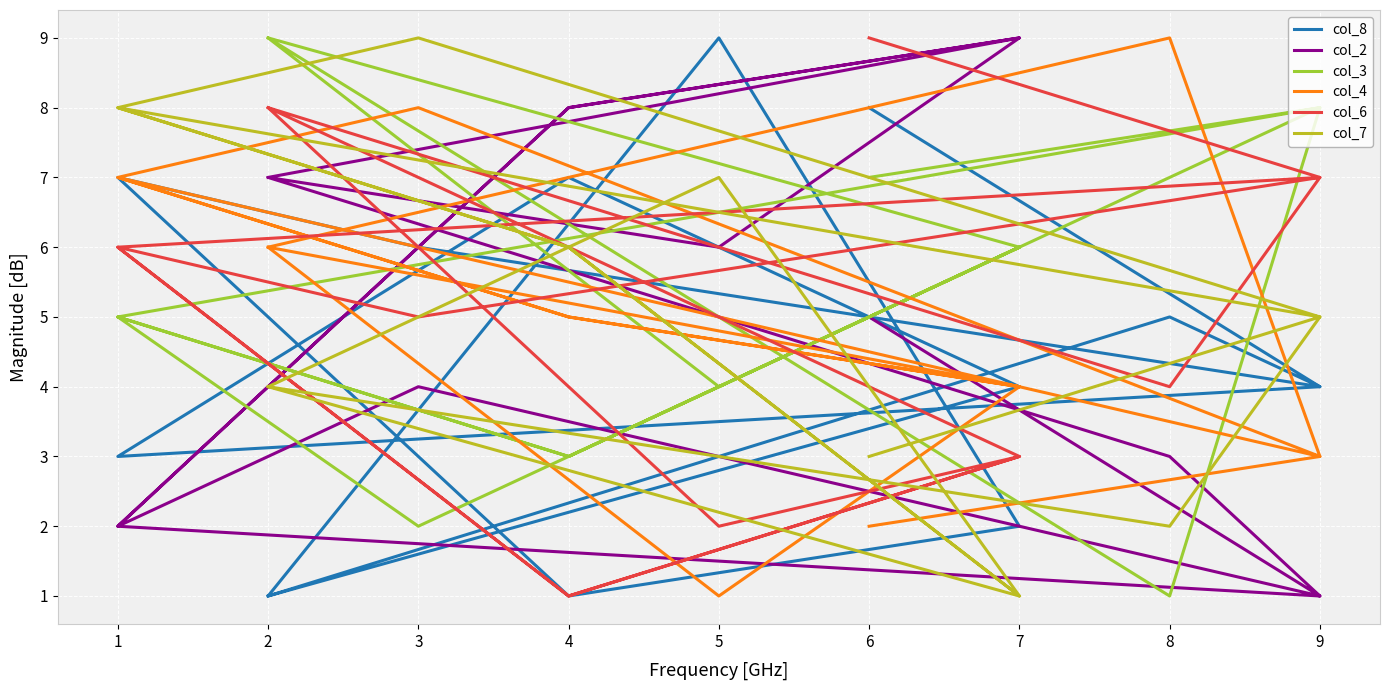

In col_8, how many points are higher than both neighbors (excluding endpoints)?

4